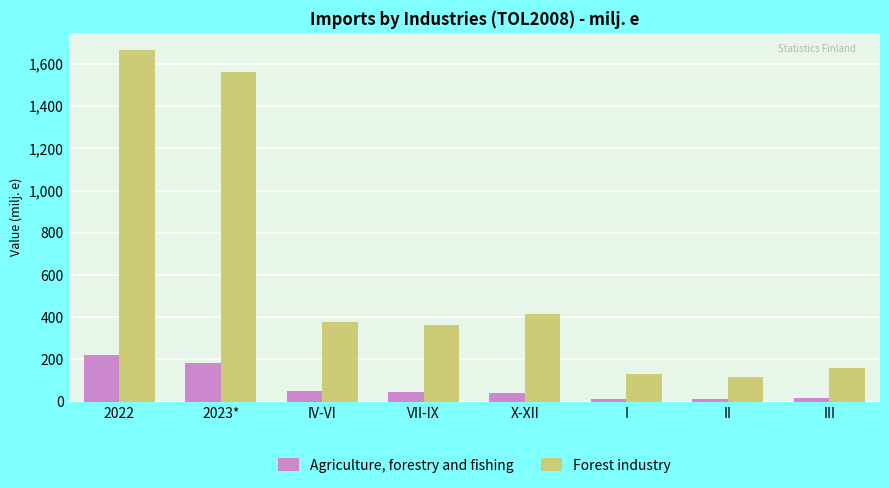

Is it true that Agriculture, forestry and fishing equals 103.7 at 2023*?

False